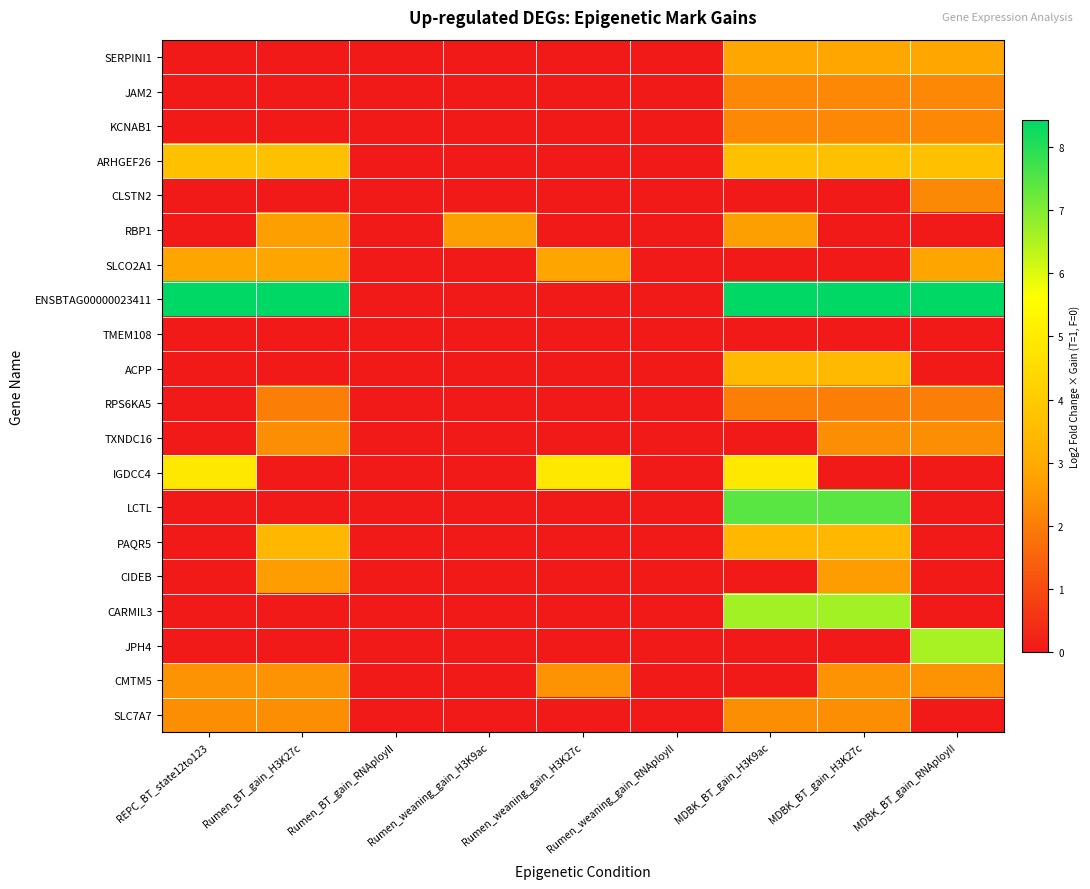

At which category is the sum across all series the highest?

MDBK_BT_gain_H3K9ac